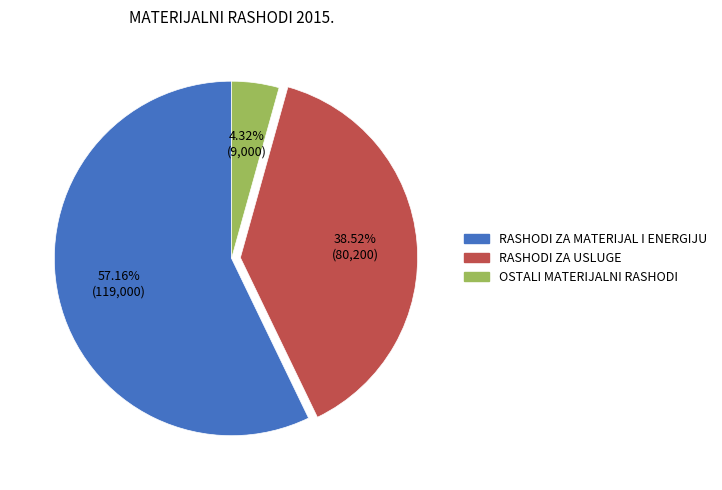

Which category has the smallest portion of the pie?

OSTALI MATERIJALNI RASHODI